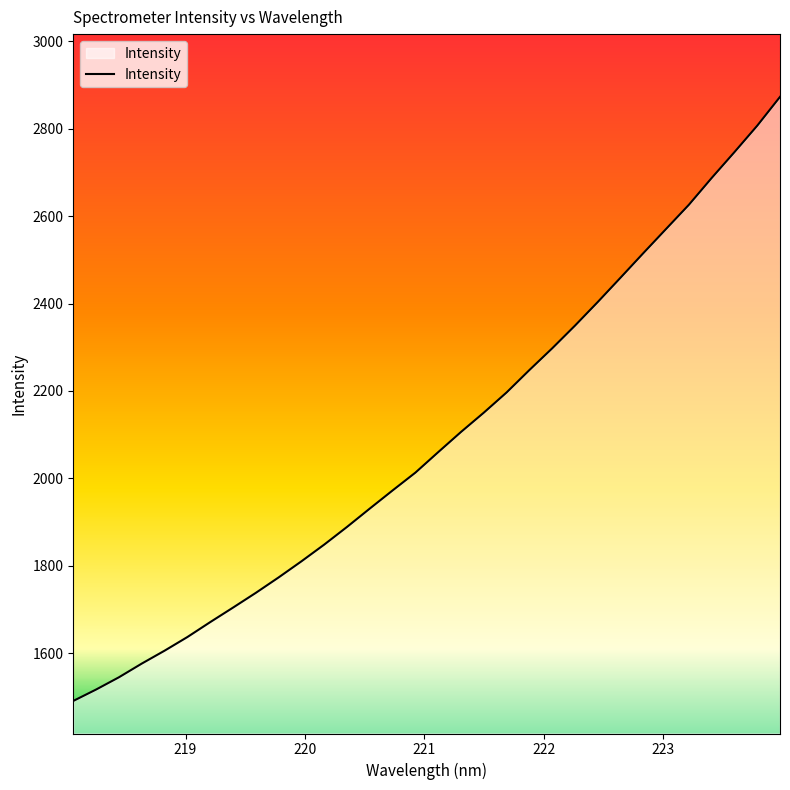

What is the smallest value displayed?

1490.5